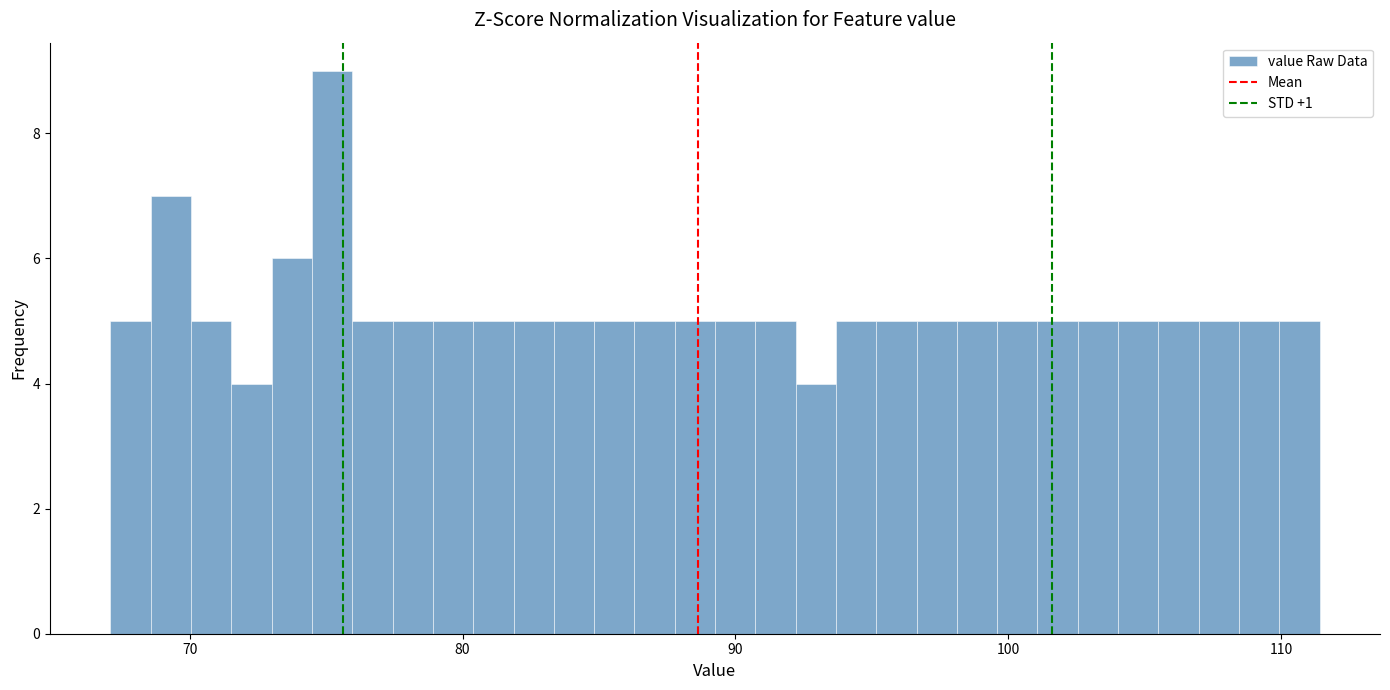

Read against the x-axis, roughly where is the centre of the tallest bar?

75